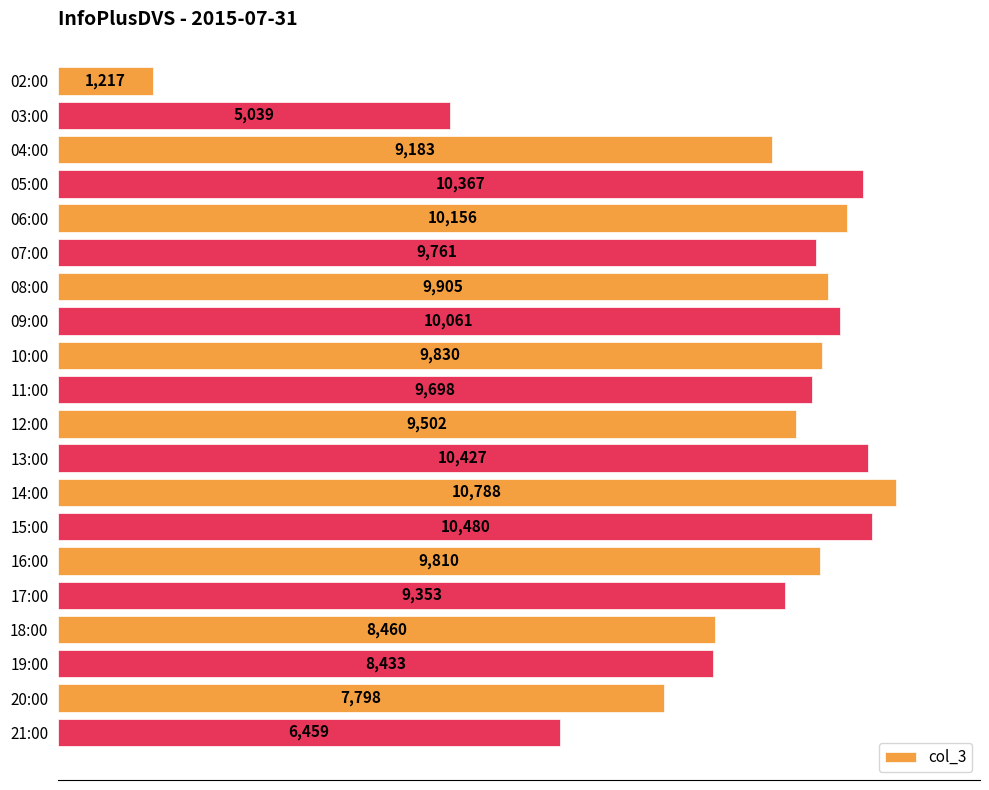

What is the greatest value displayed?

10788